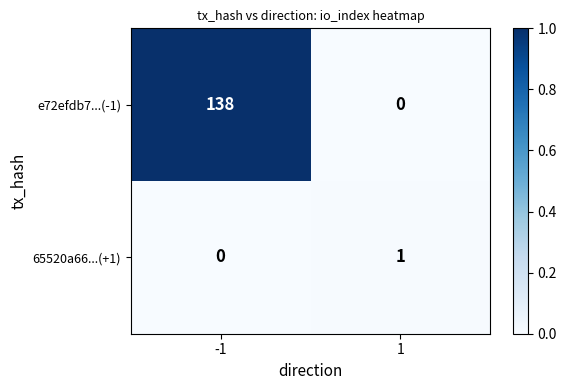

At how many categories does at least one series exceed 0?

2